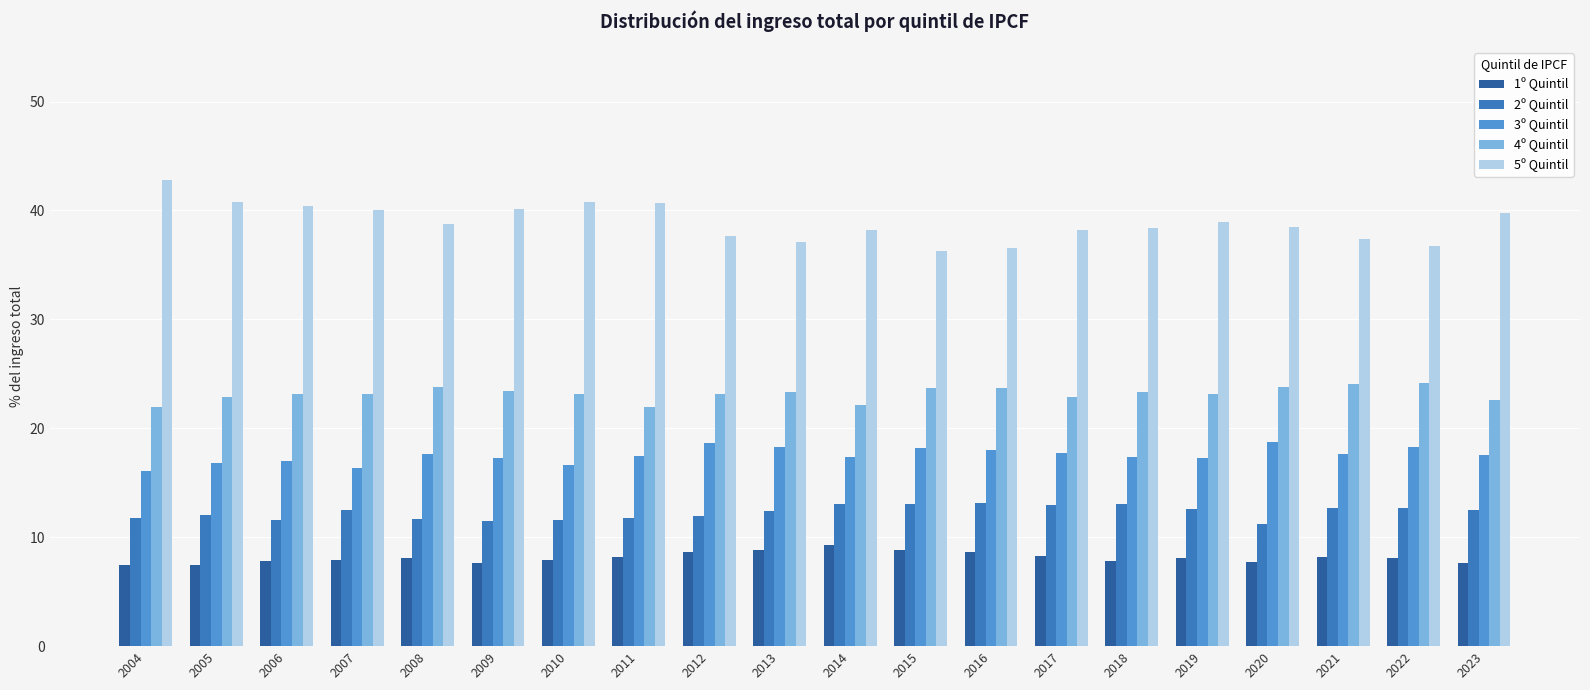

Which series has the widest spread of values?

5º Quintil